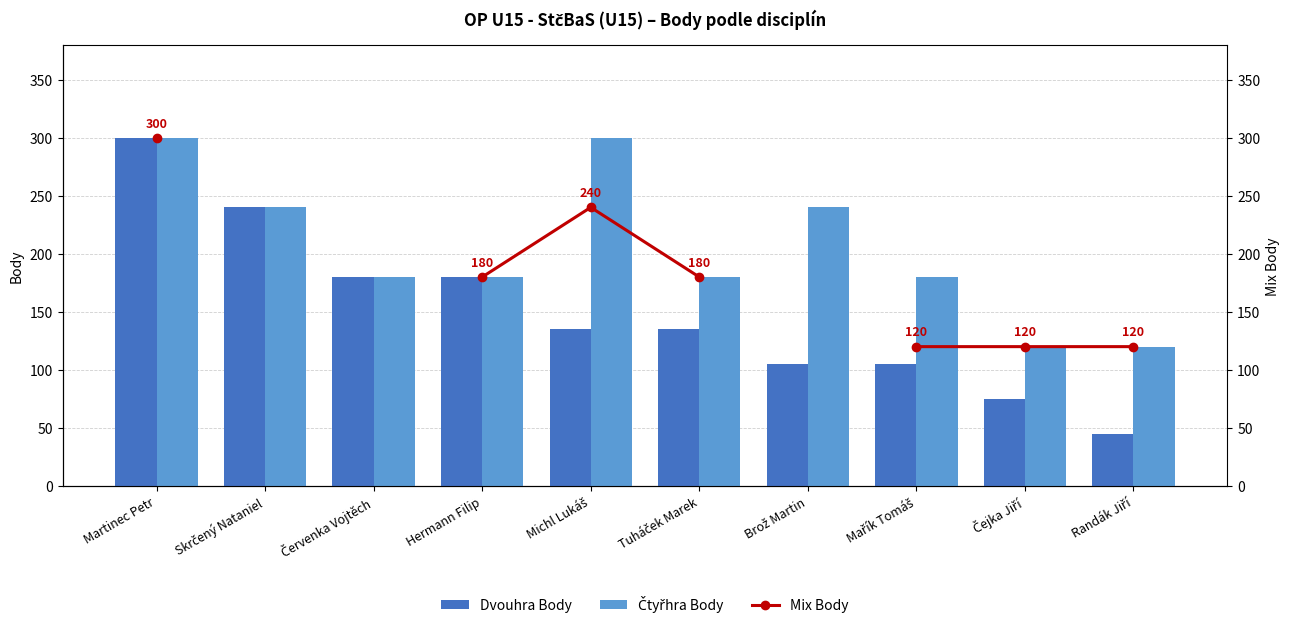

What is the maximum value for Dvouhra Body?

300